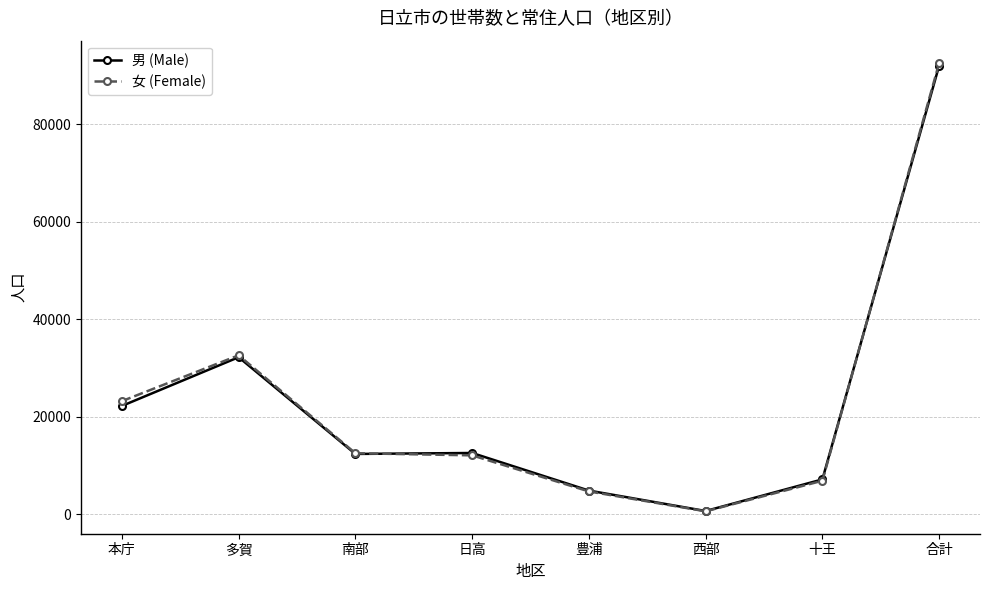

What is the total value across all series at 十王?

14018